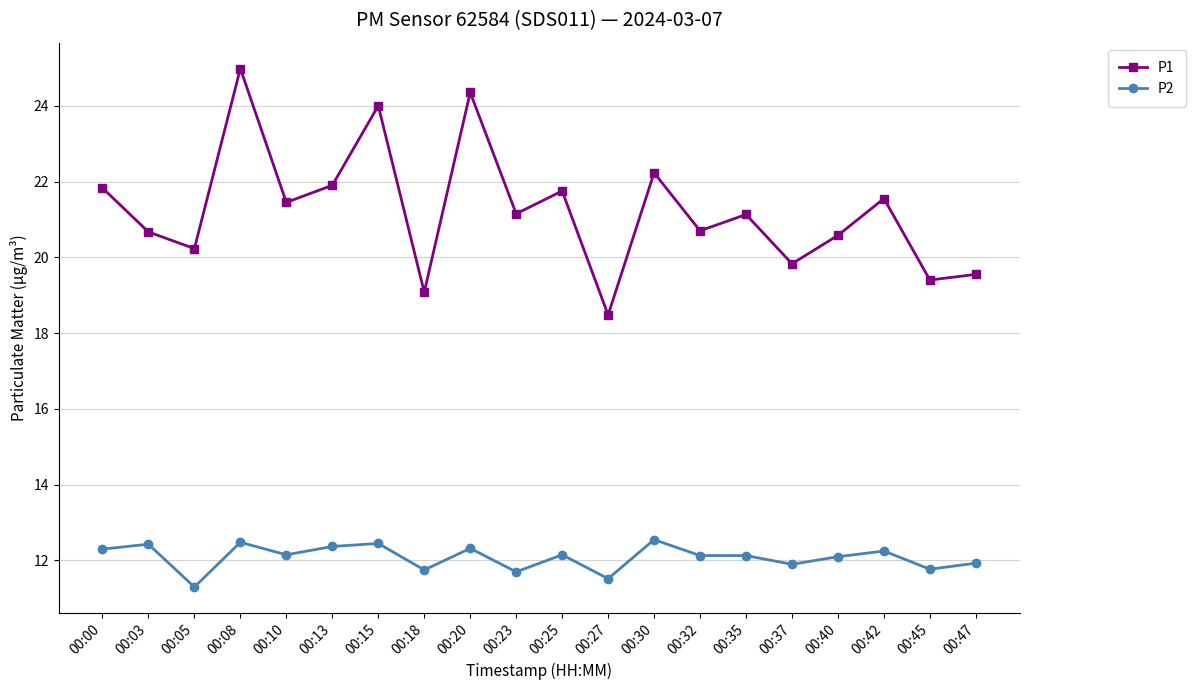

True or false: P2 has more than 1 interior local peaks.

True